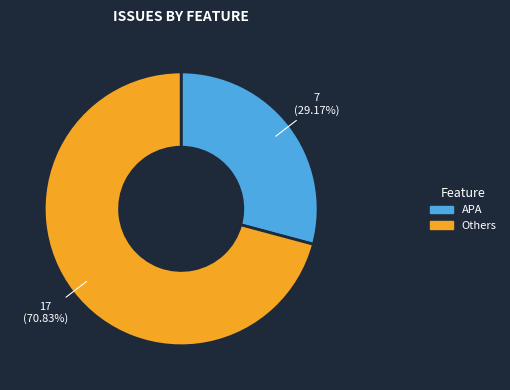

Is there any slice that represents more than half of the pie?

Yes